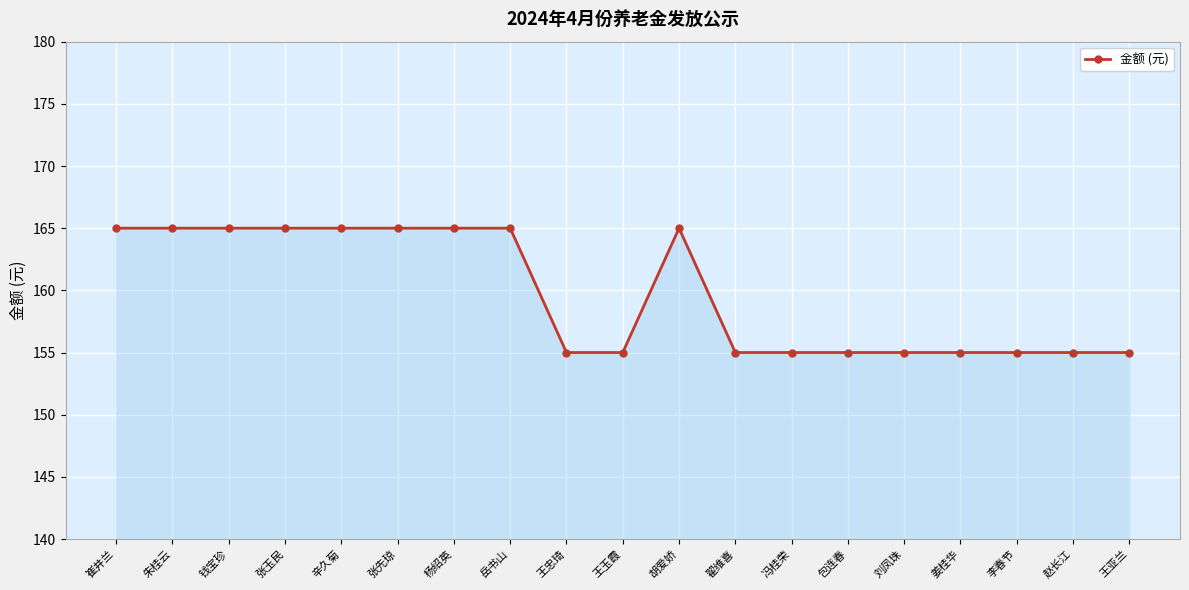

How many series are shown in this chart?

1